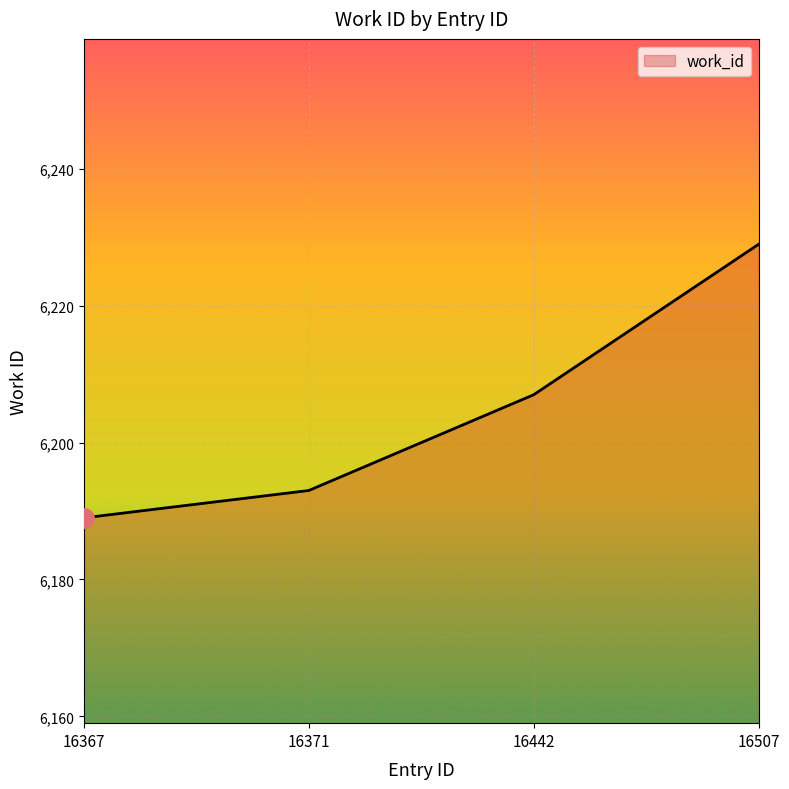

Is it true that the value at 16367 is 6189?

True